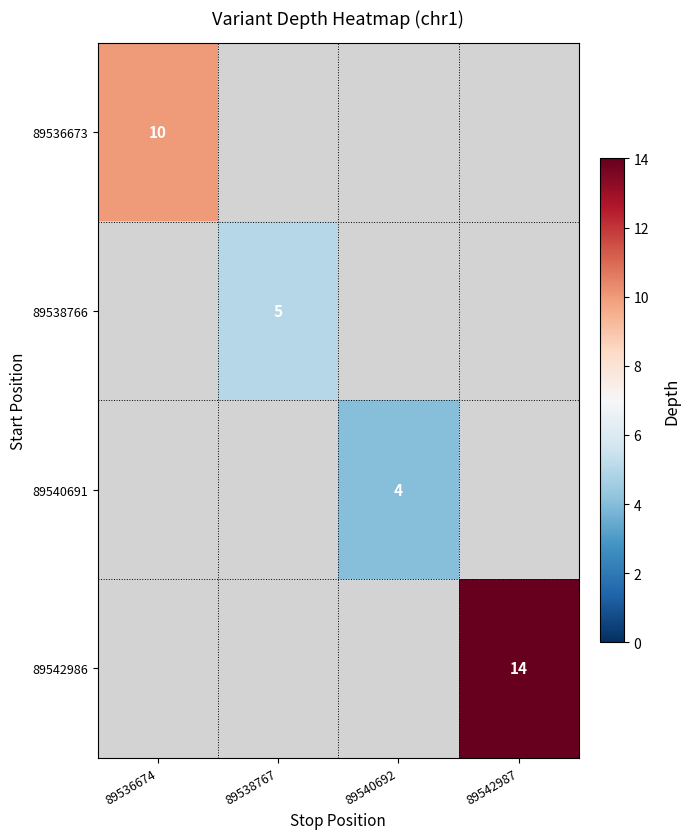

What is the total value across all series at 89540692?

4